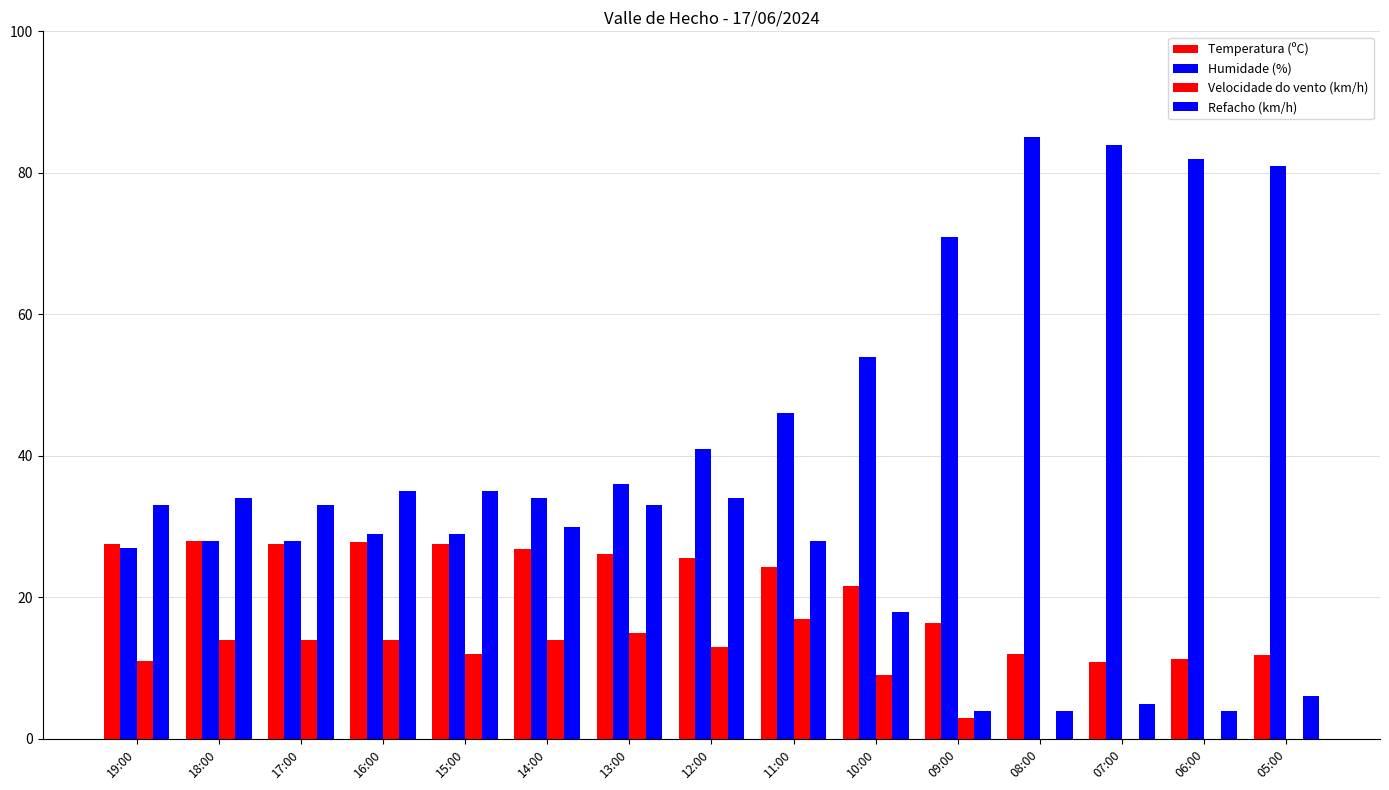

What is the difference between the maximum and second lowest values in the Refacho (km/h) series?

31.0